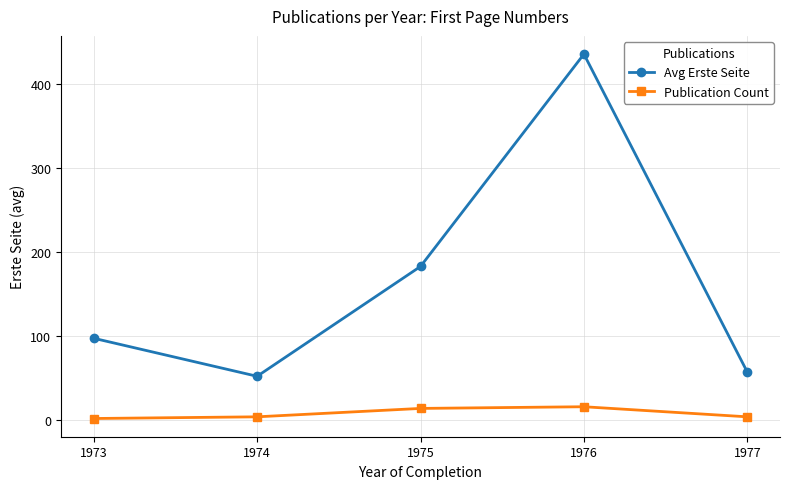

Is the value of Publication Count at 1975 greater than the value of Avg Erste Seite at 1977?

No